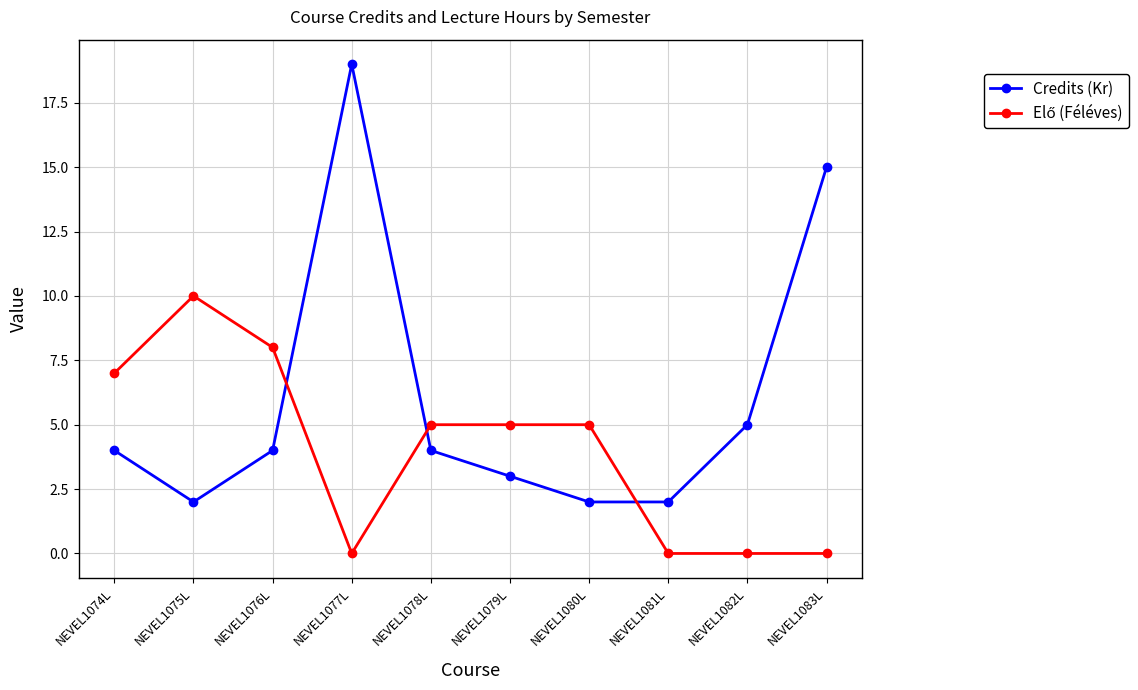

Is this an area chart (filled region under the line)?

No